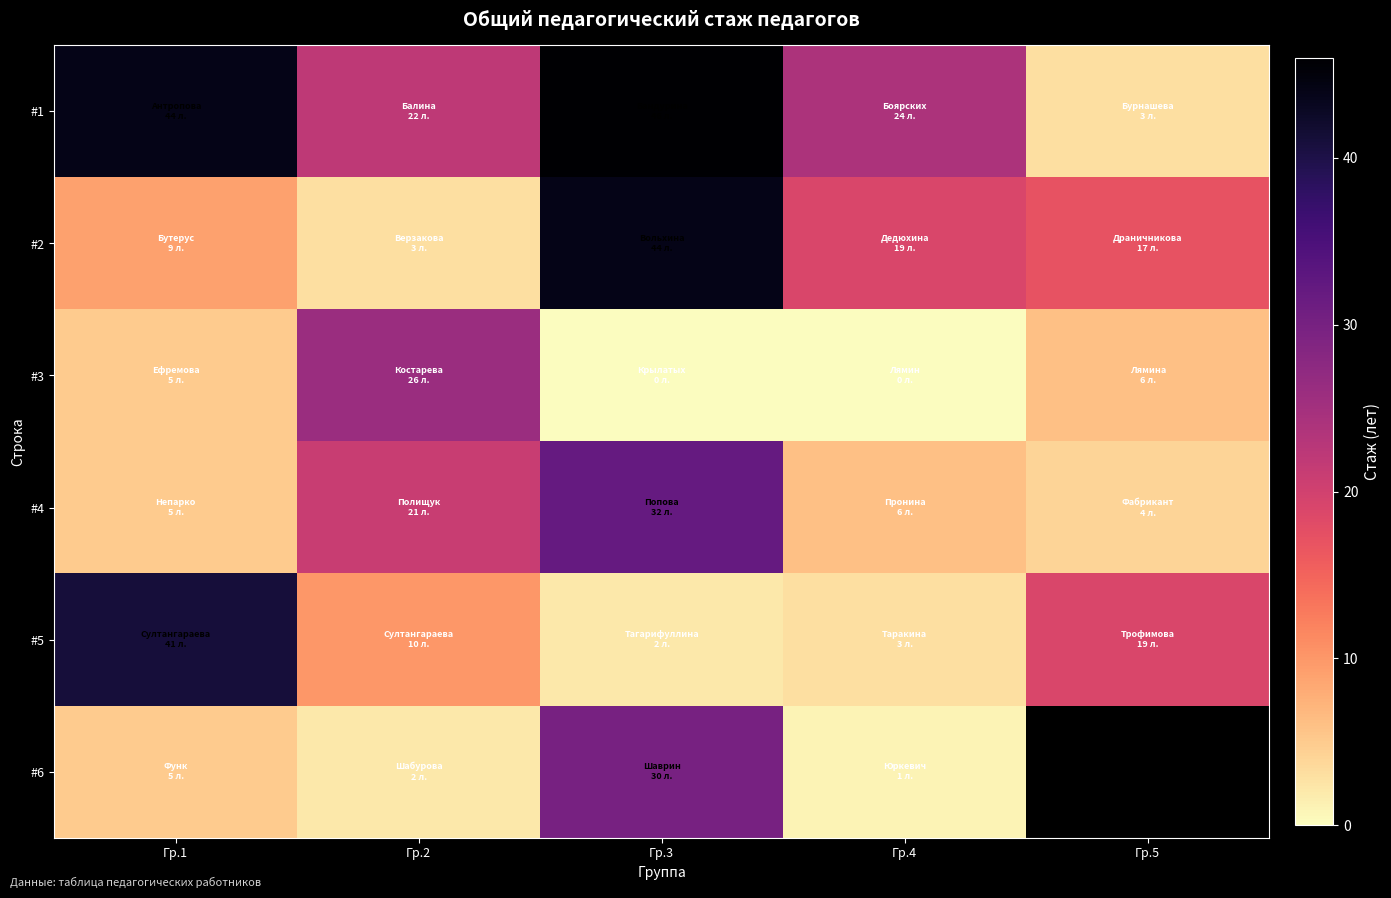

At which label does #6 first exceed 5?

Гр.3